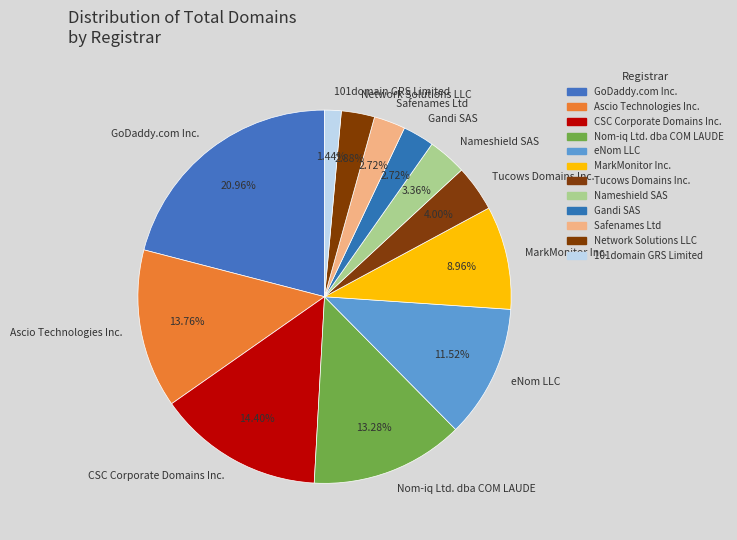

True or false: 101domain GRS Limited accounts for 11% of the total.

False